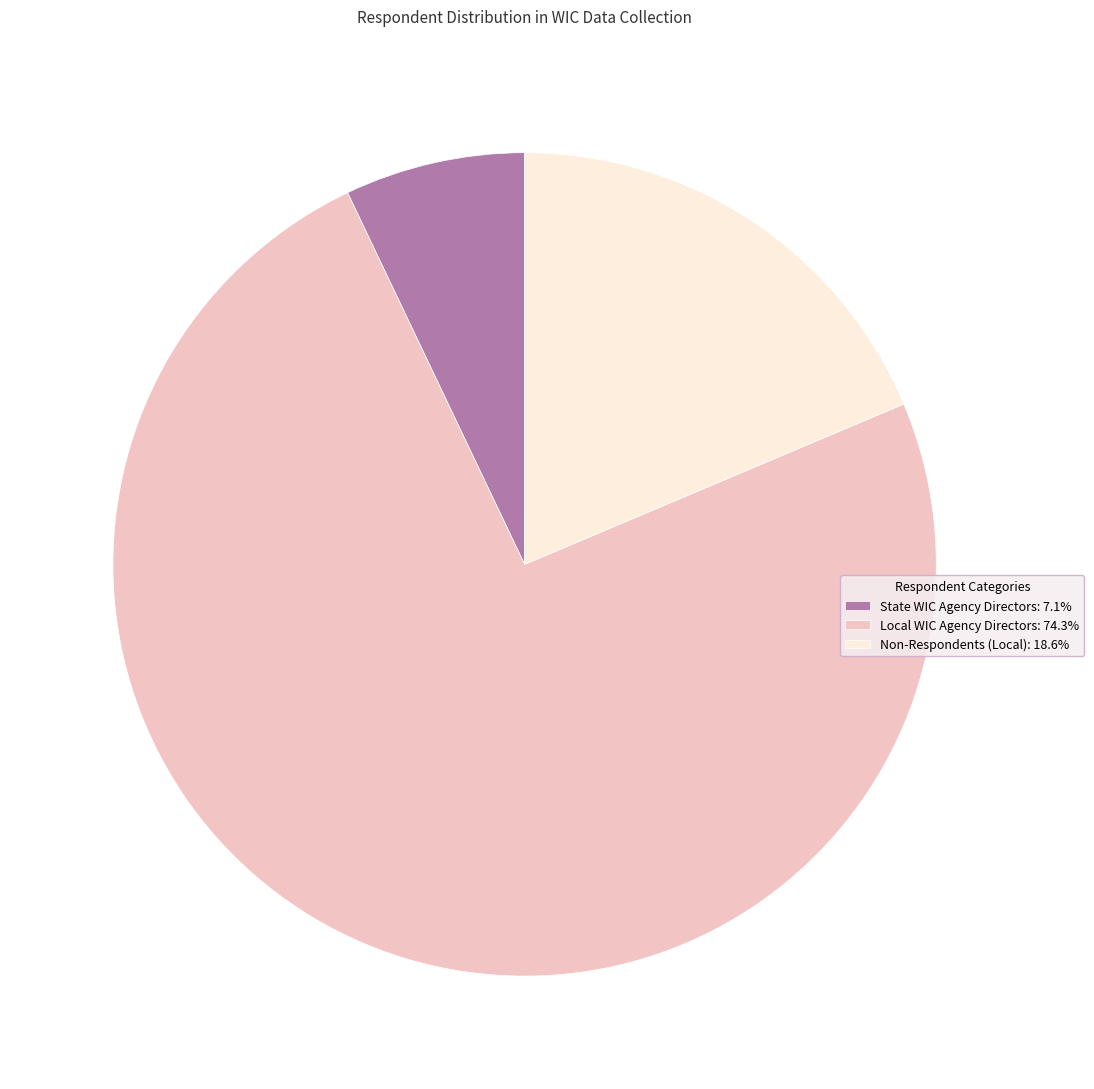

Do Local WIC Agency Directors: 74.3% and Non-Respondents (Local): 18.6% together represent more than half of the pie?

Yes